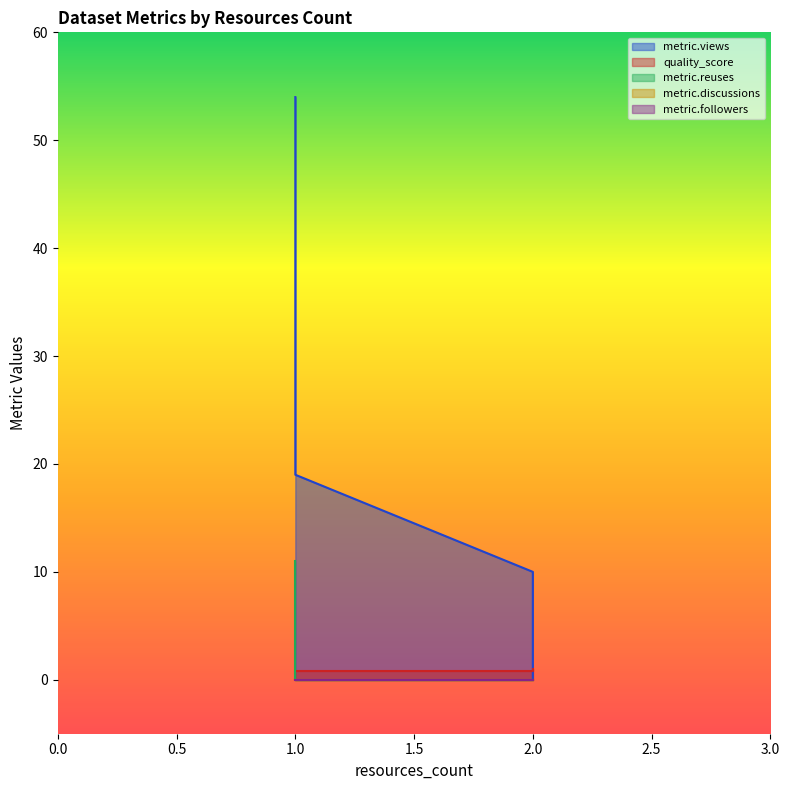

At which label is metric.discussions closest to 0?

2